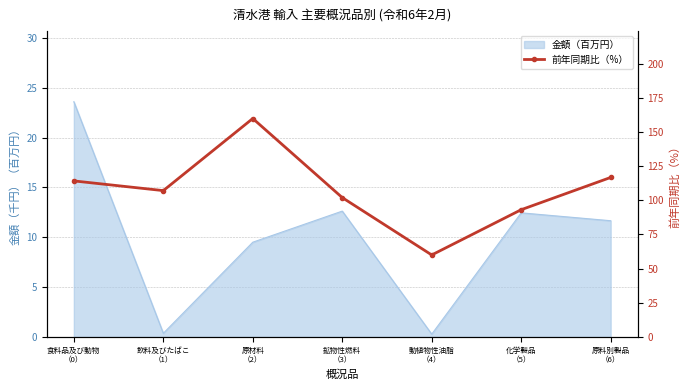

What is the difference between the values at 原料別製品
（6） and 鉱物性燃料
（3）?

14.7